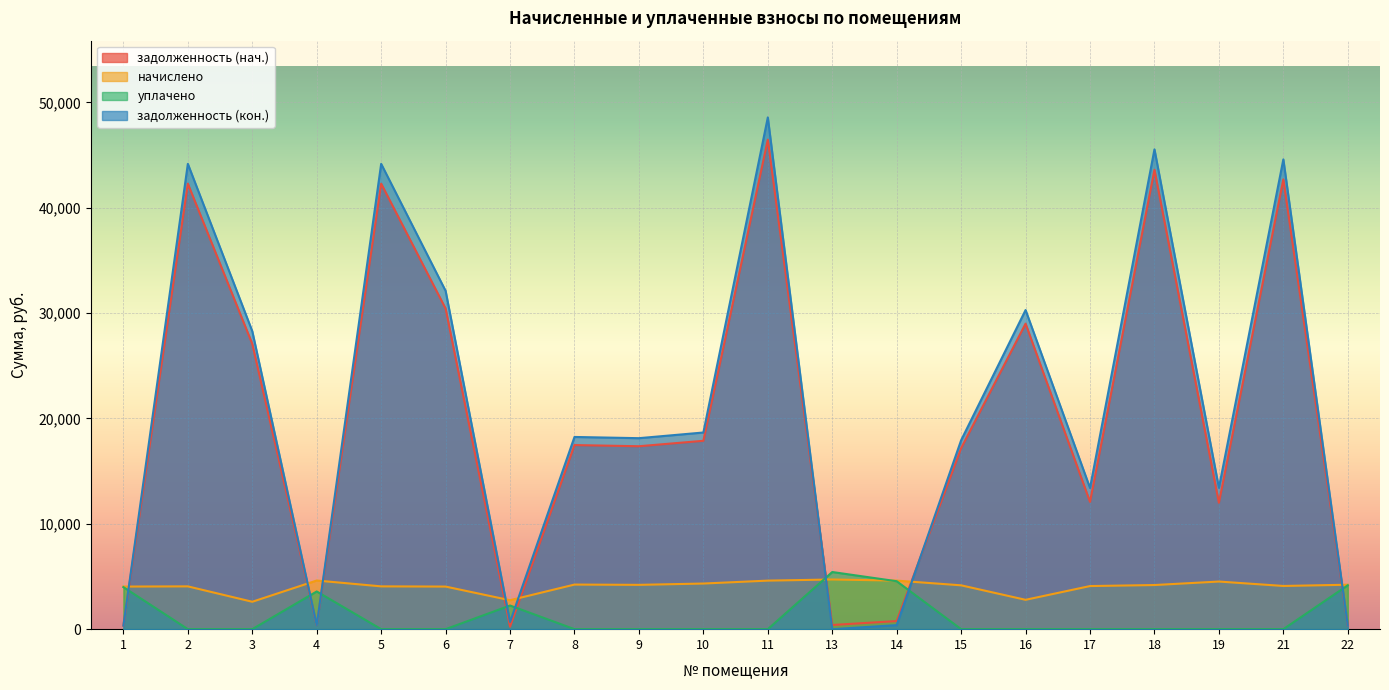

Is the value of уплачено at 9 greater than the value of задолженность (кон.) at 17?

No